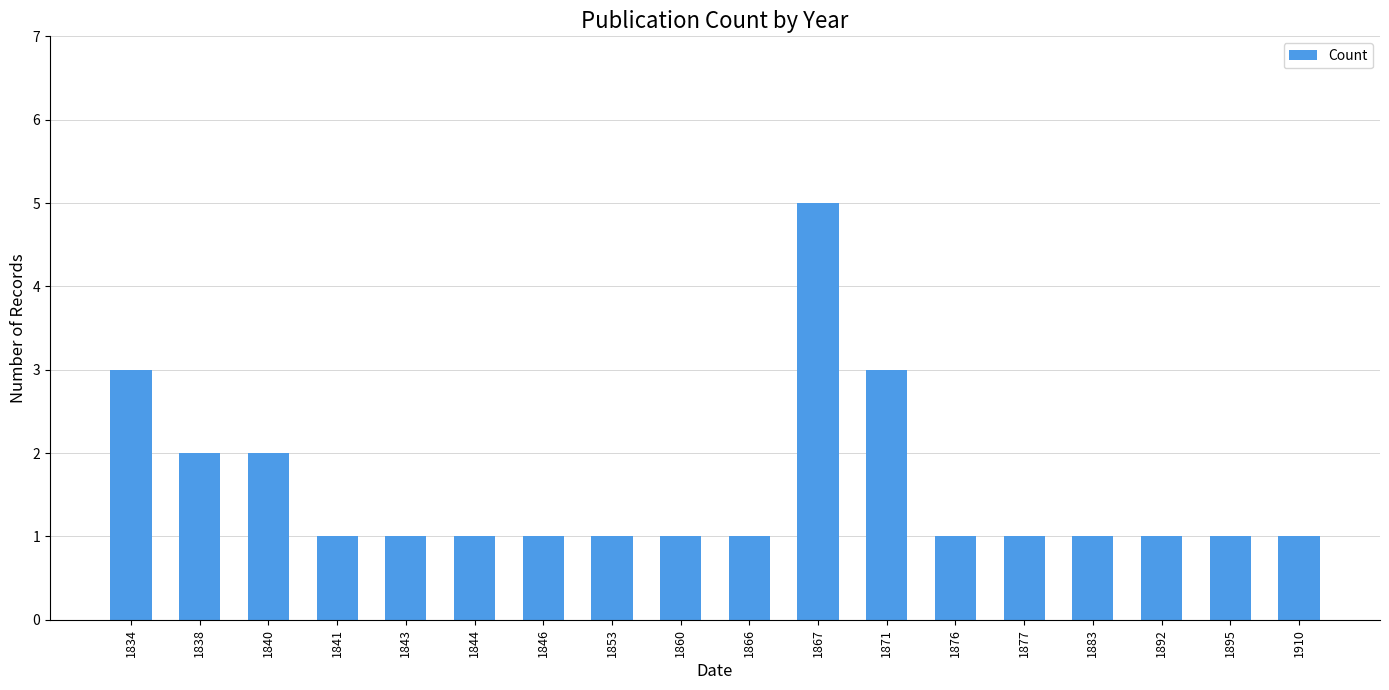

What is the value of the 1st bar from the left?

3